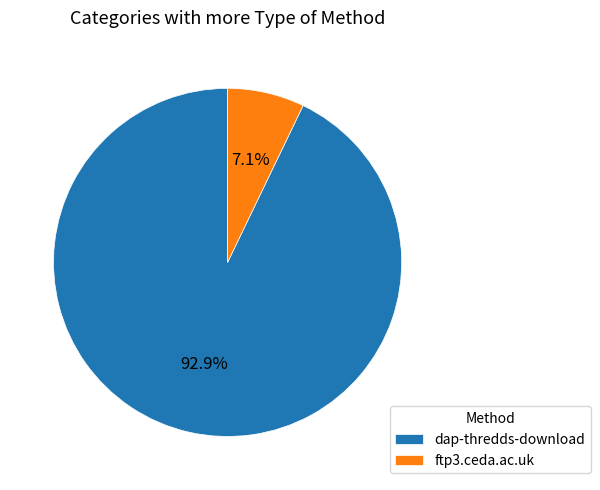

To the nearest percent, what is the difference between the largest and smallest slice percentages?

86%